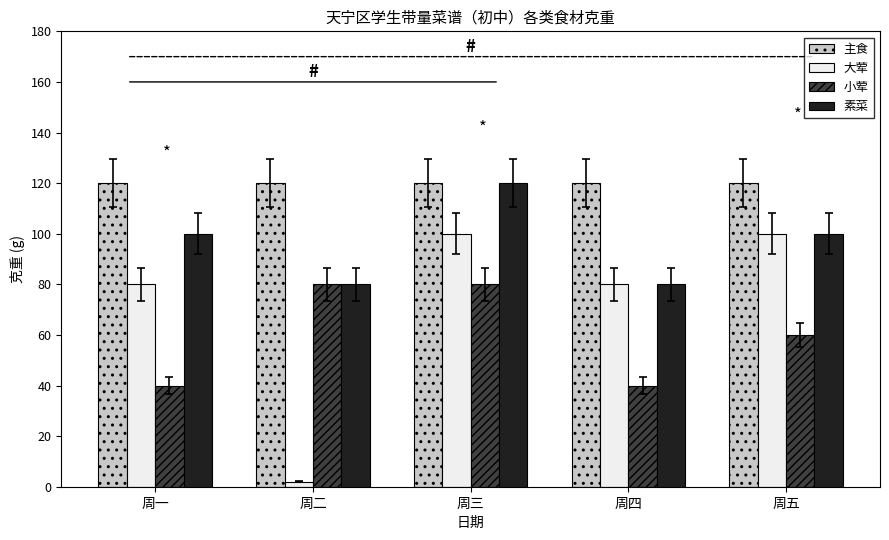

At how many categories does at least one series exceed 36?

5